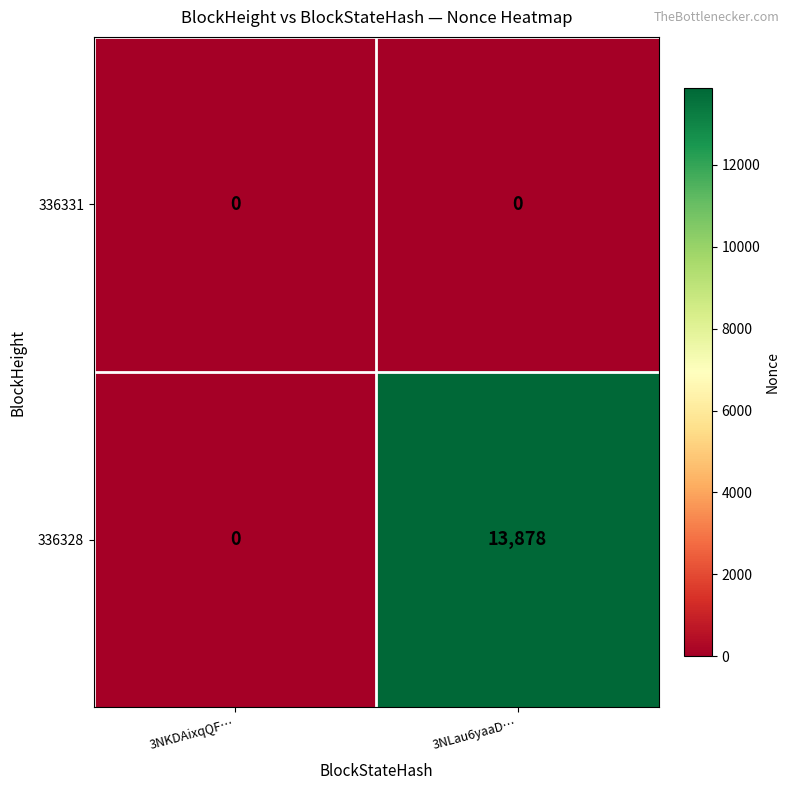

Reading left to right, transcribe all the data shown in this chart.

336331: 3NKDAixqQF…=0	3NLau6yaaD…=0
336328: 3NKDAixqQF…=0	3NLau6yaaD…=13878